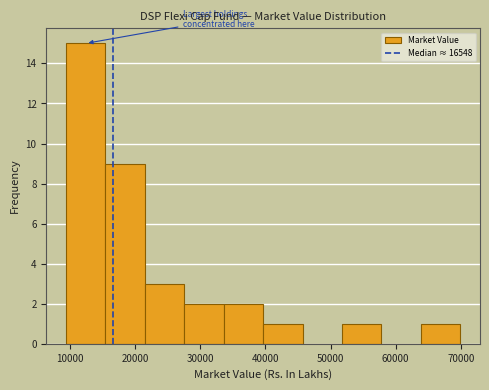

What is the height of the bar covering 40000 to 46000 on the x-axis? Neither the bar edges nor the heights are printed on the chart, so give them approximately, as read against the axes.

1